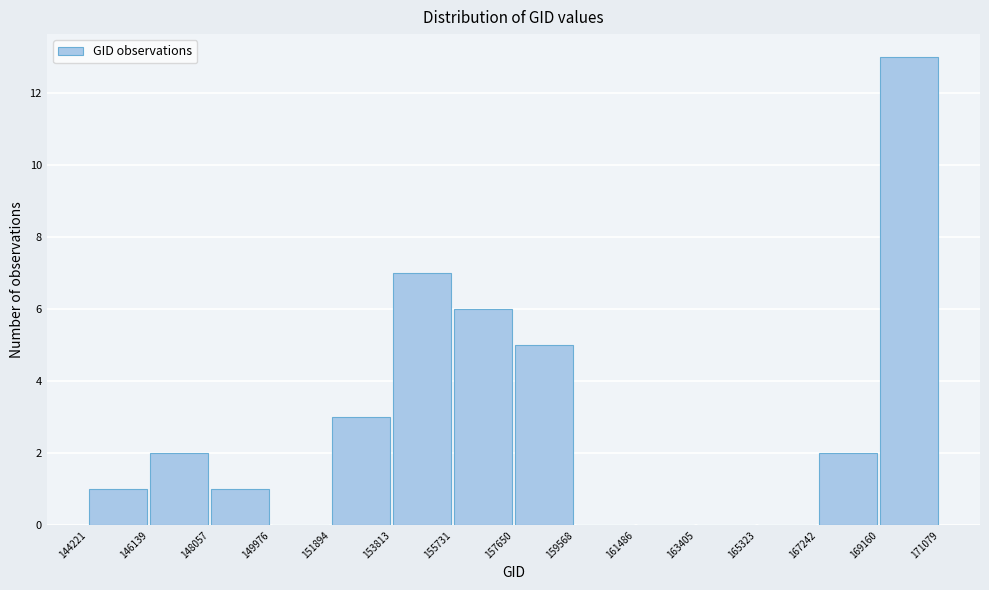

Reading left to right, list every bar in this chart as the range it spans on the x-axis followed by its height. The values are not printed on the chart, so give them approximately, as read against the axis.

144221 to 146139: 1
146139 to 148057: 2
148057 to 149976: 1
149976 to 151894: 0
151894 to 153813: 3
153813 to 155731: 7
155731 to 157650: 6
157650 to 159568: 5
159568 to 161486: 0
161486 to 163405: 0
163405 to 165323: 0
165323 to 167242: 0
167242 to 169160: 2
169160 to 171079: 13